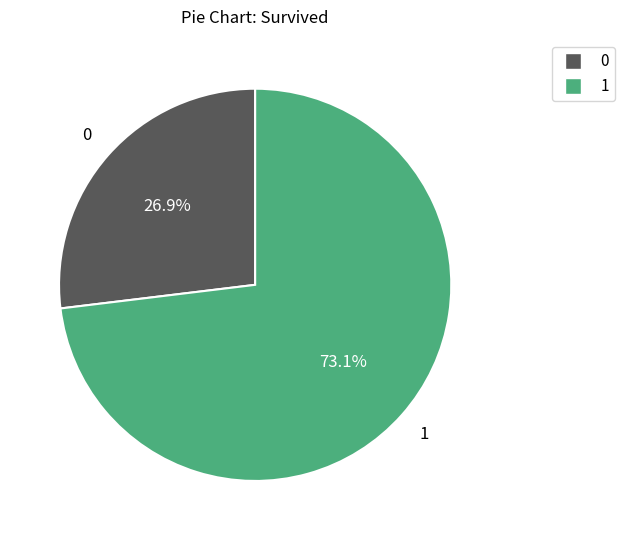

How many segments does this pie chart have?

2